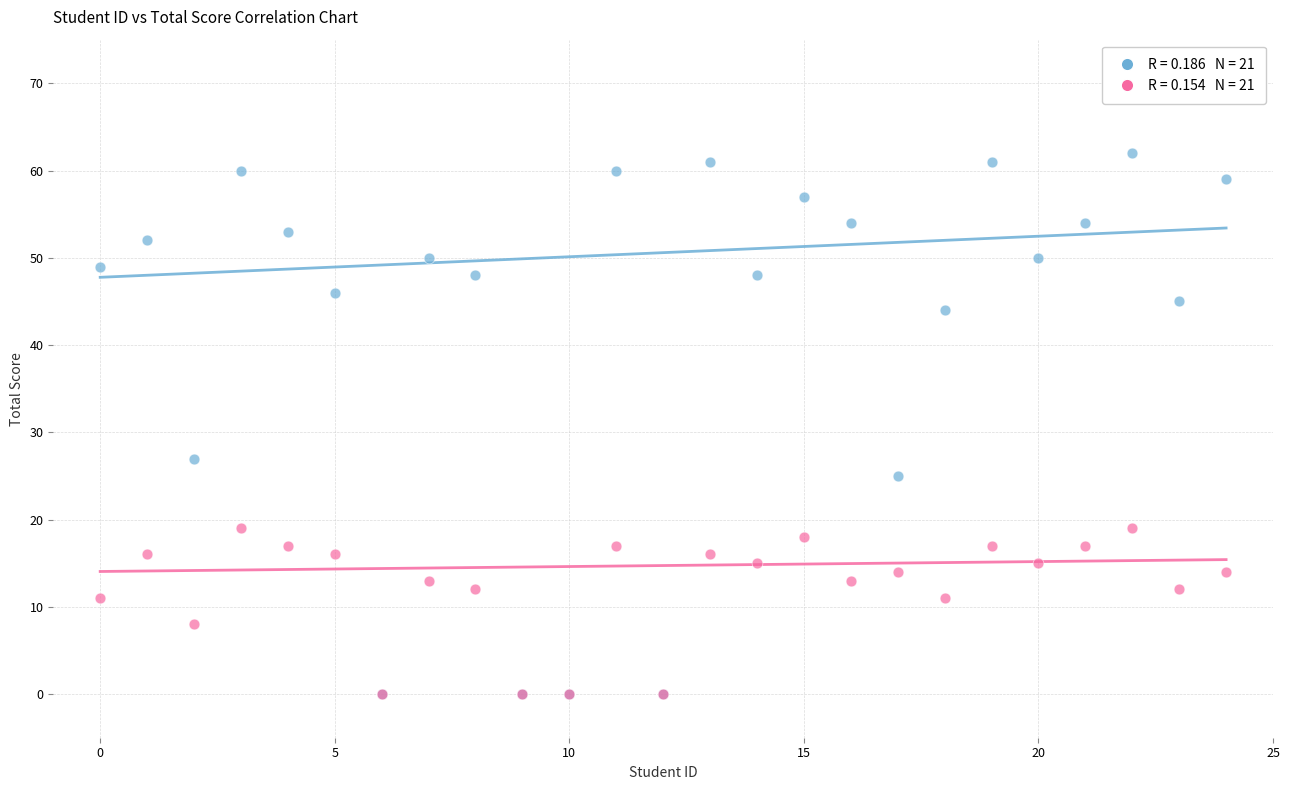

Across all series, what Y value is closest to 31?

27